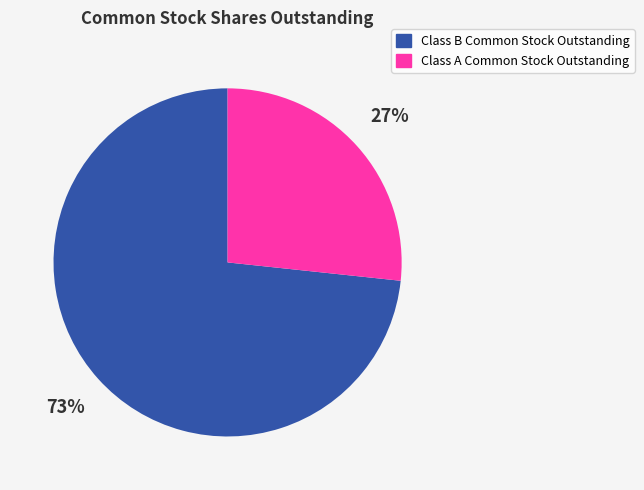

Does Class A Common Stock Outstanding represent more than half of the total?

No